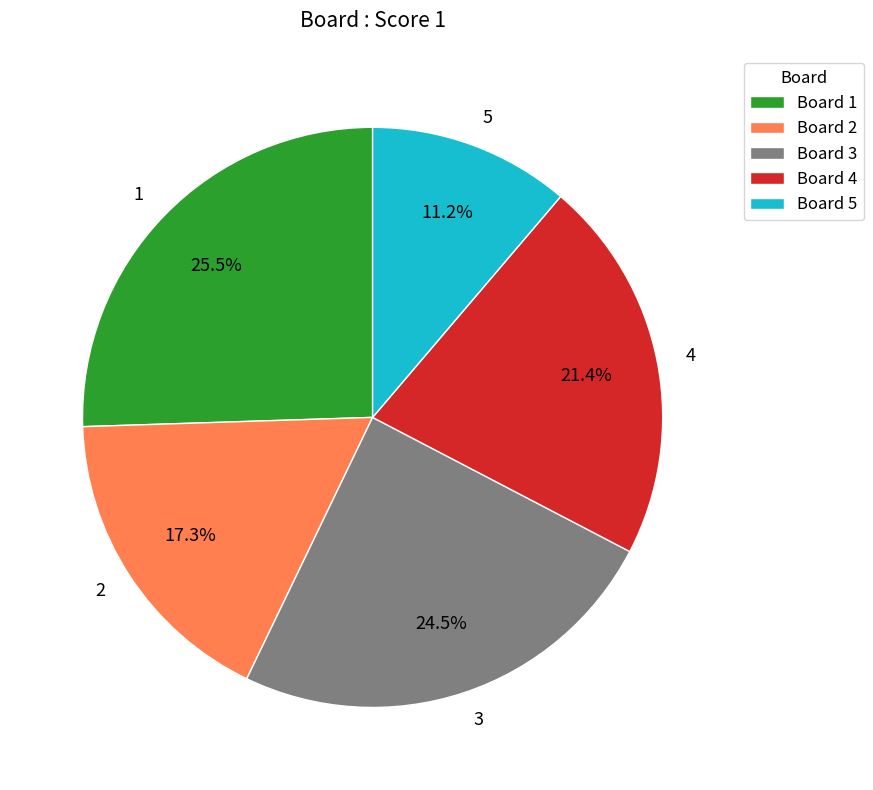

Is there a majority slice in this chart?

No